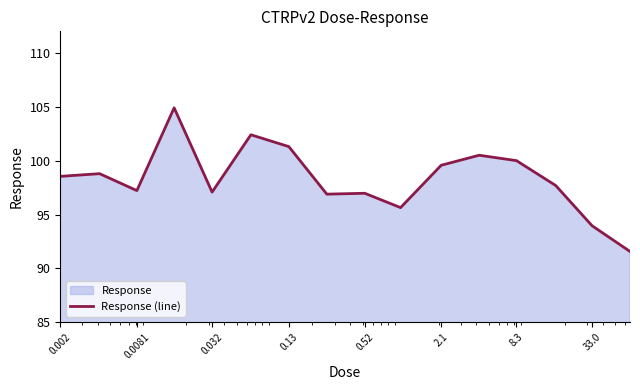

What is the maximum value shown in the chart?

104.9